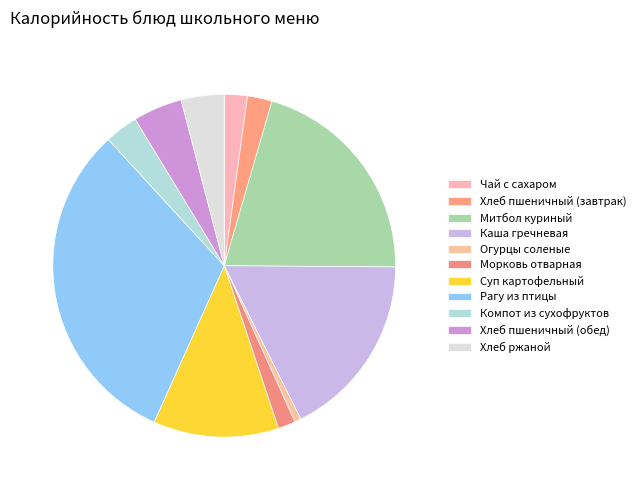

True or false: Каша гречневая accounts for 18% of the total.

True